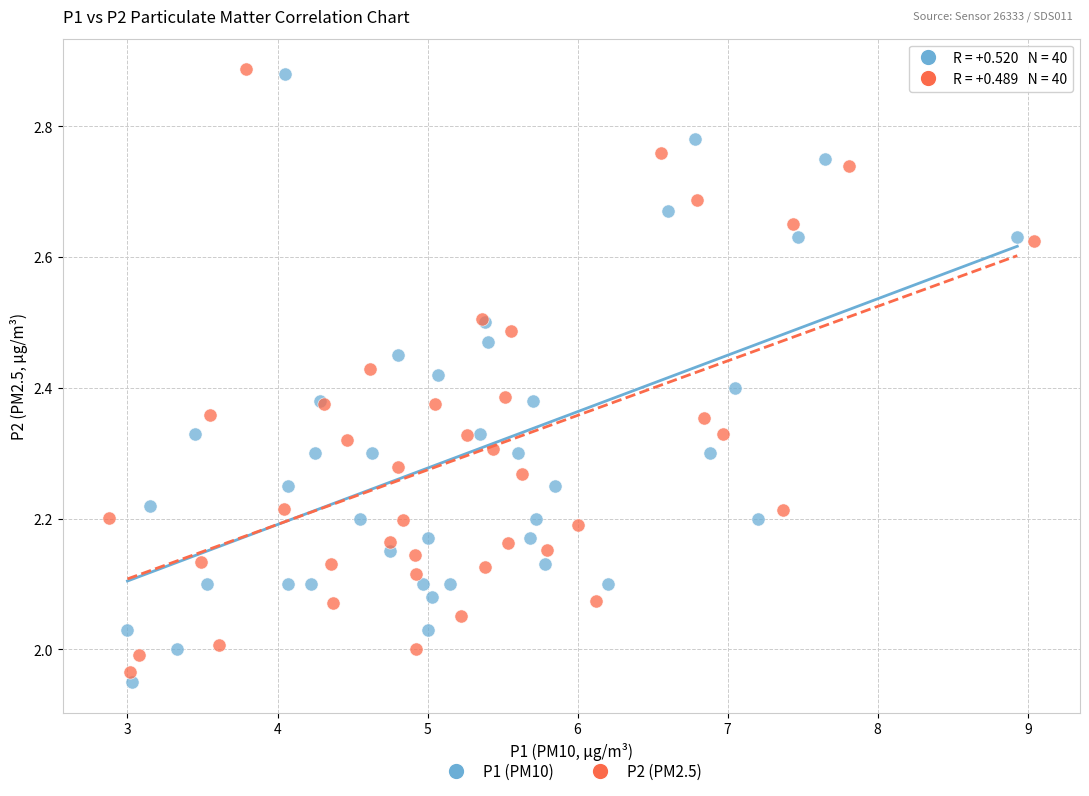

What are all the series names shown in the legend?

P1 (PM10), P2 (PM2.5)